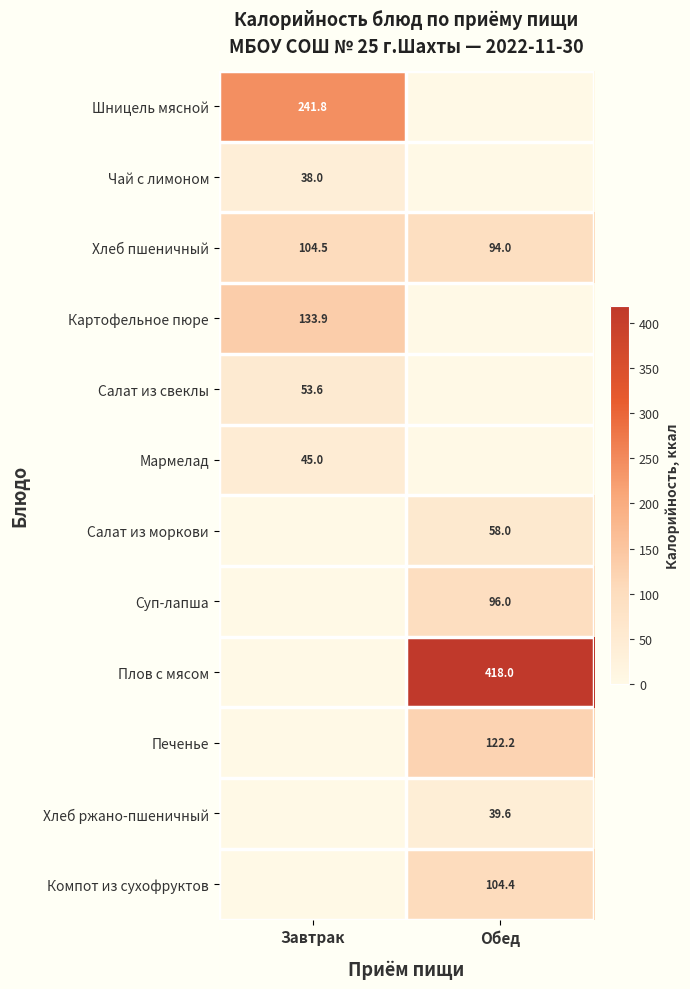

At which category is the sum across all series the highest?

Обед